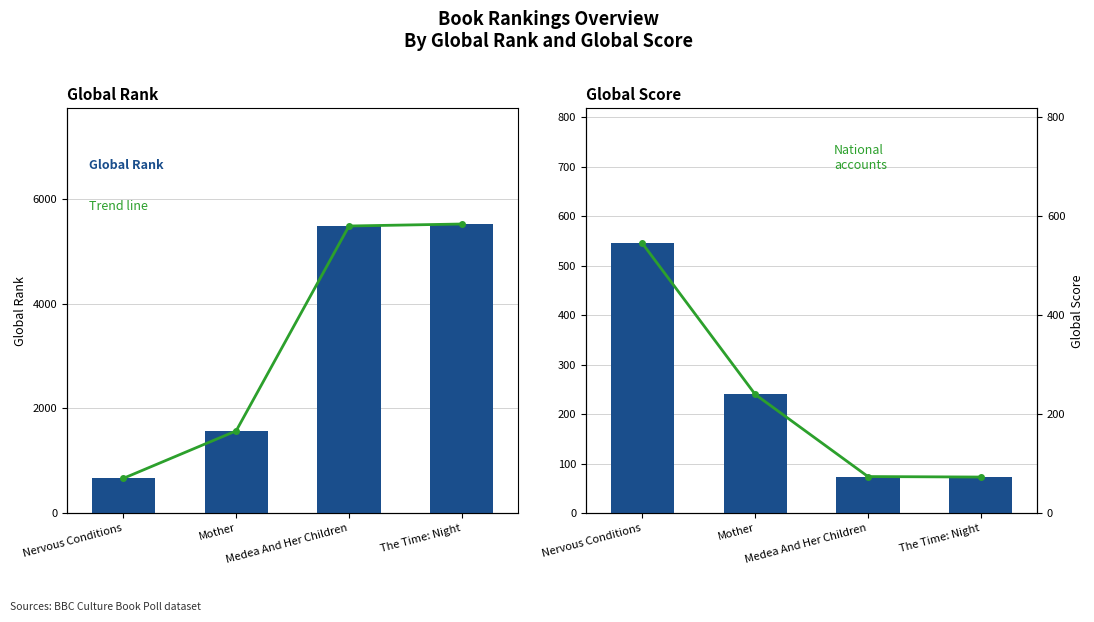

What is the label of the 2nd bar from the left?

Mother